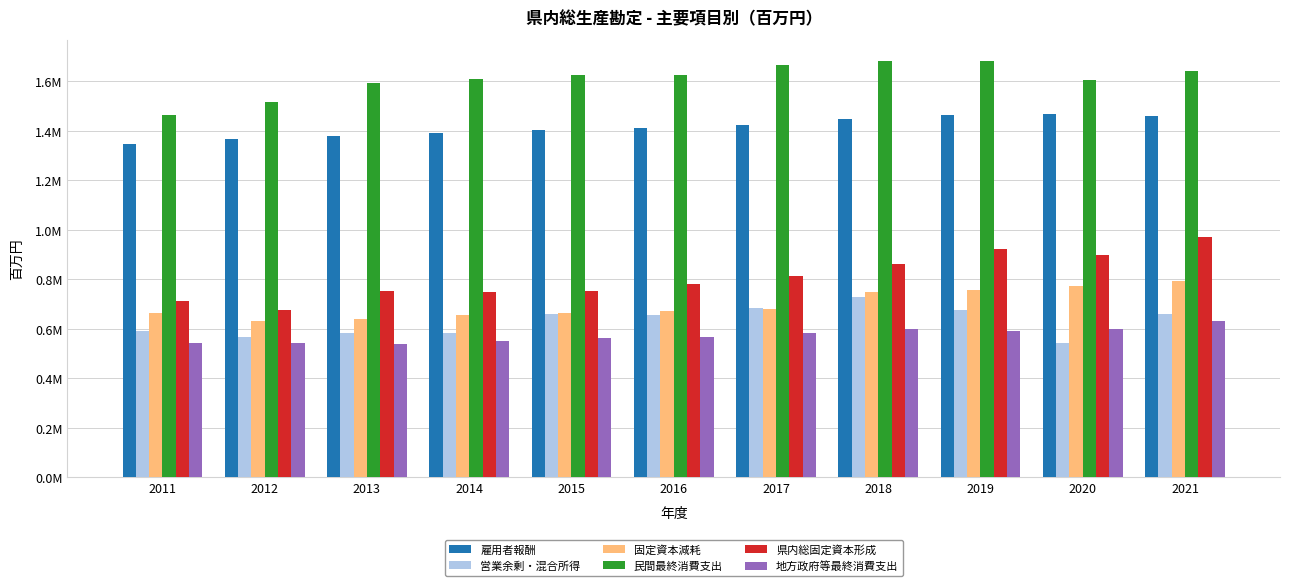

Rank the categories by 民間最終消費支出 value from lowest to highest.

2011, 2012, 2013, 2020, 2014, 2016, 2015, 2021, 2017, 2019, 2018